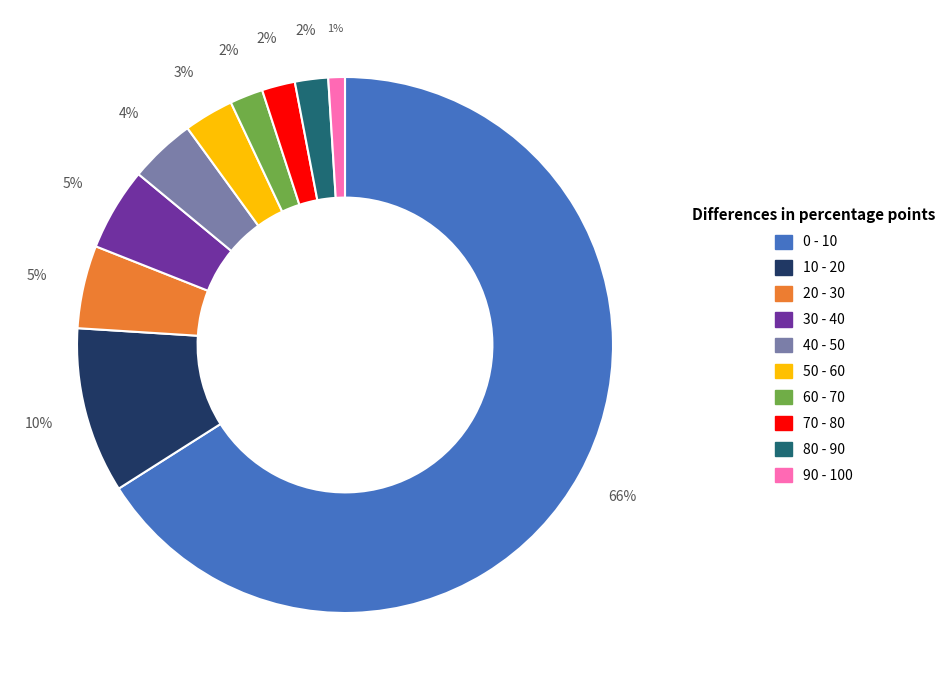

To the nearest percent, what is the average slice percentage?

10%